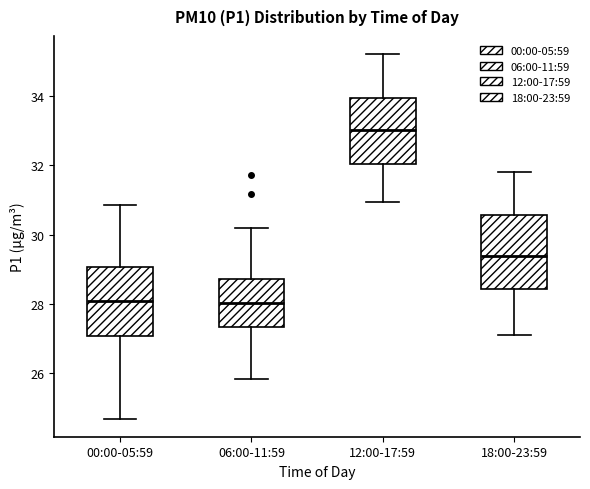

Where does the upper whisker of the box for 12:00-17:59 end on the y-axis? The values are not printed on the chart, so give them approximately, as read against the axis.

35.2